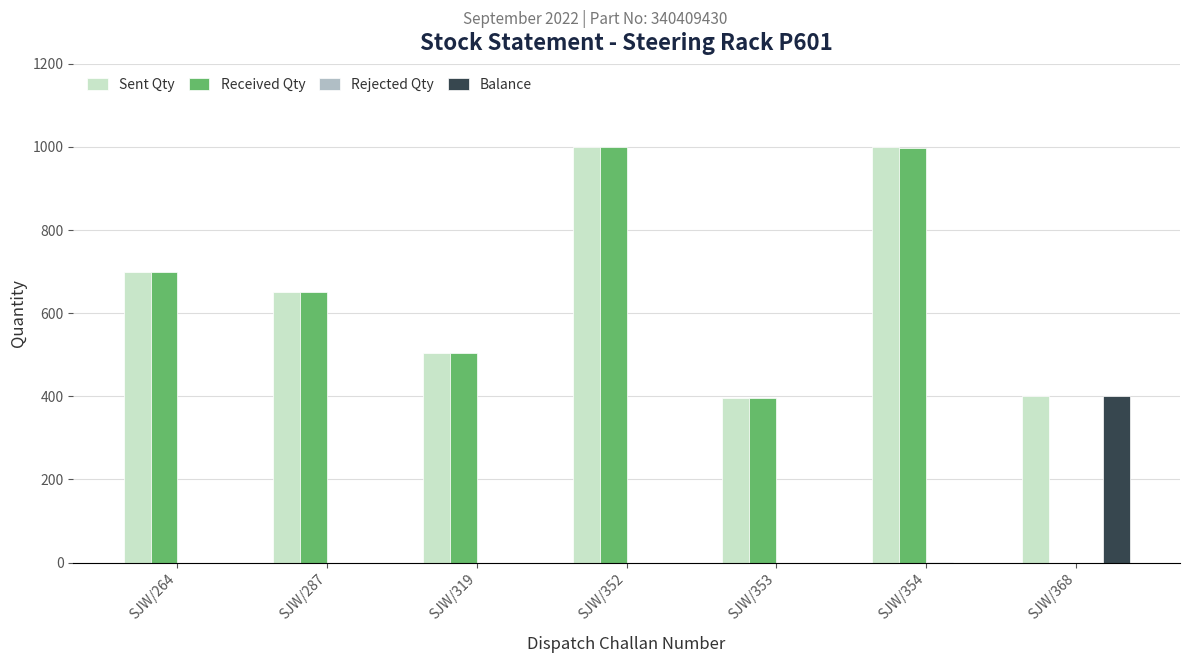

Is it true that Balance equals 132 at SJW/287?

False